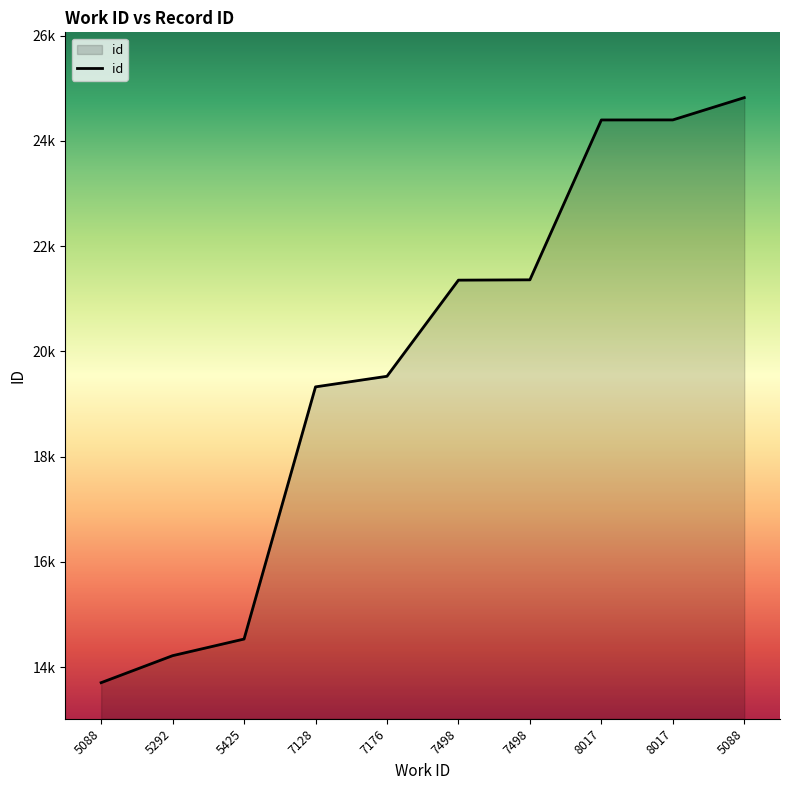

What is the label of the 9th point from the left?

8017